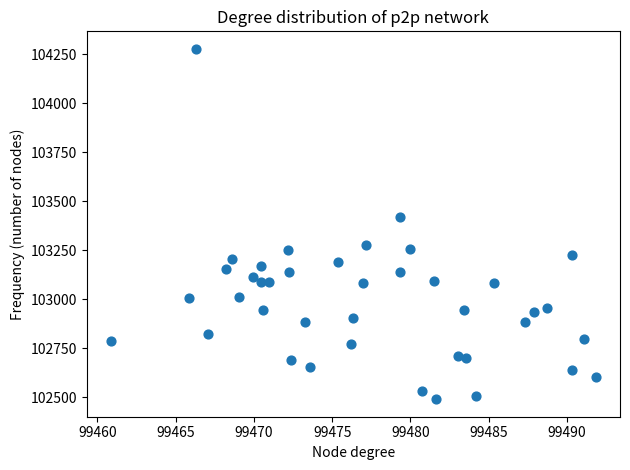

What is the range of Y values (max minus min)?

1786